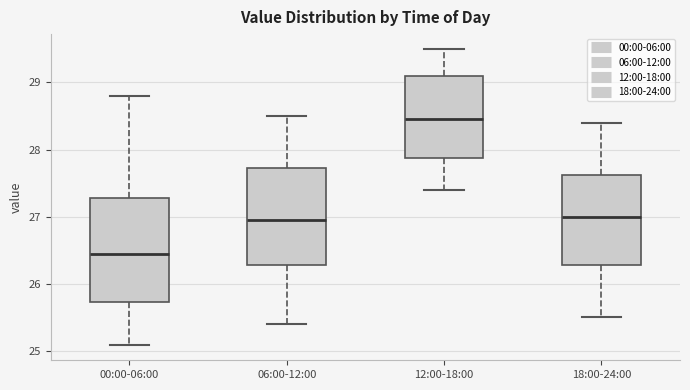

Which box is the tallest, from its lower edge to its upper edge?

00:00-06:00